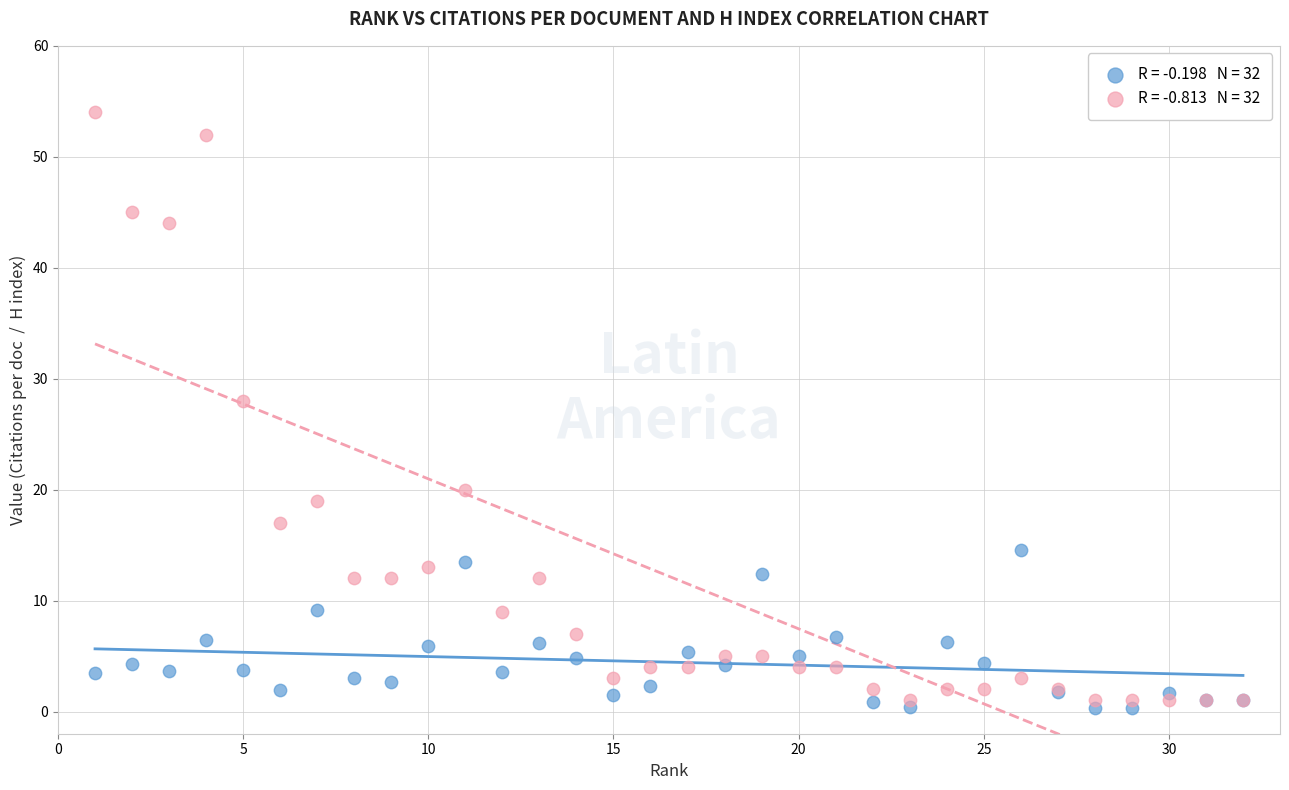

Across all series, what Y value is closest to 27?

28.0